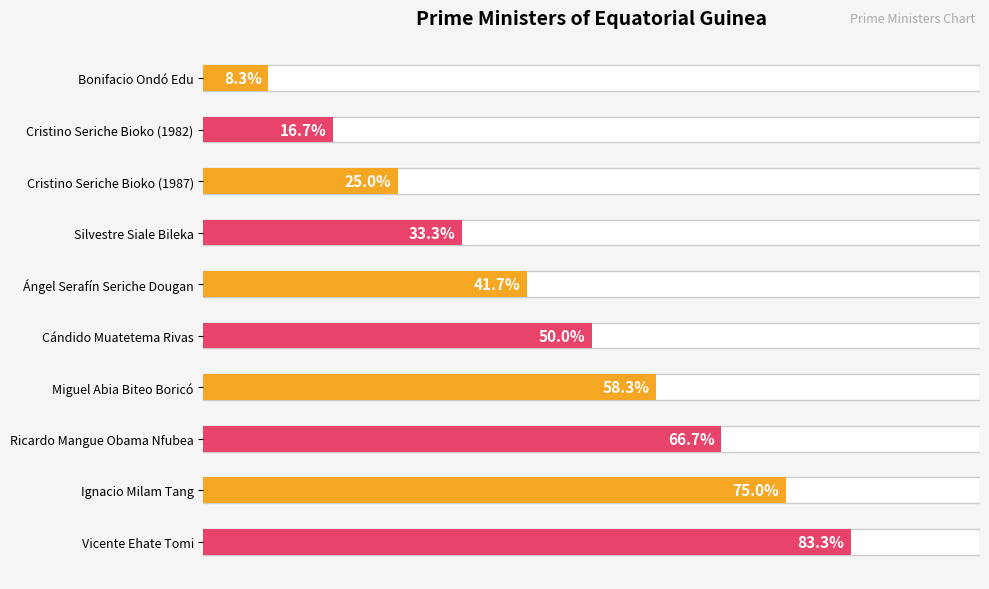

What is the label of the 10th bar from the left?

Vicente Ehate Tomi